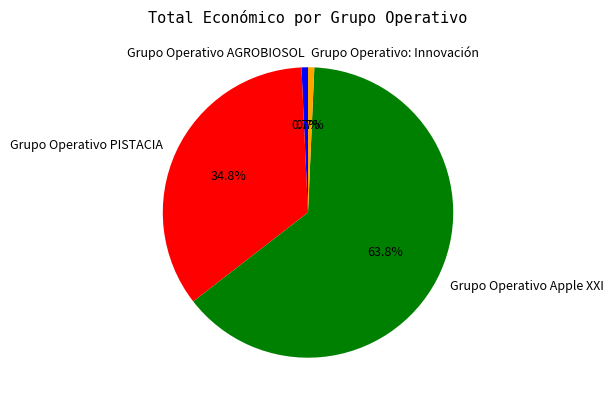

True or false: Grupo Operativo PISTACIA accounts for 22% of the total.

False